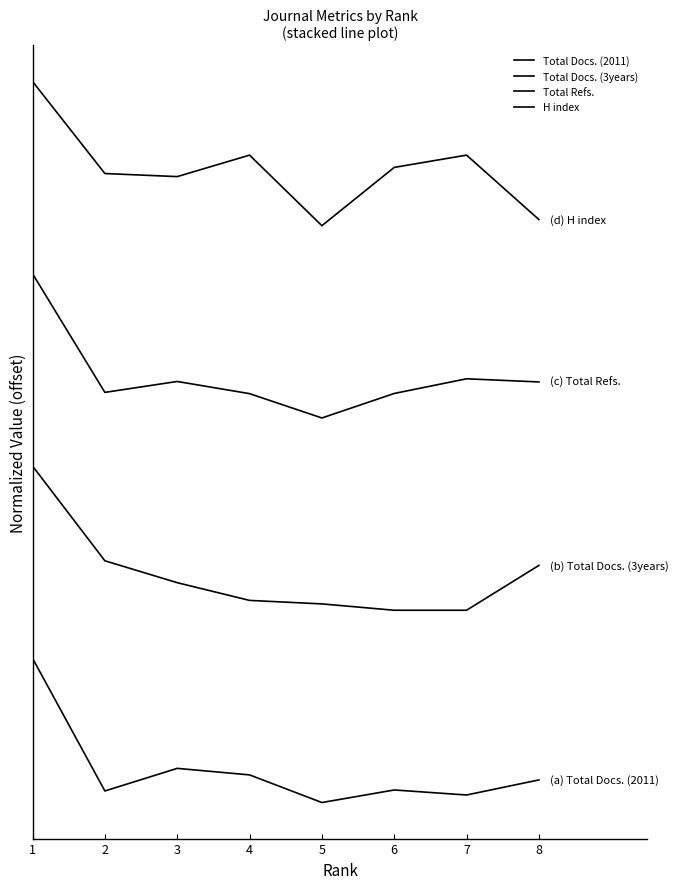

What is the value of the Total Refs. point at the 2nd from the left?

170.6